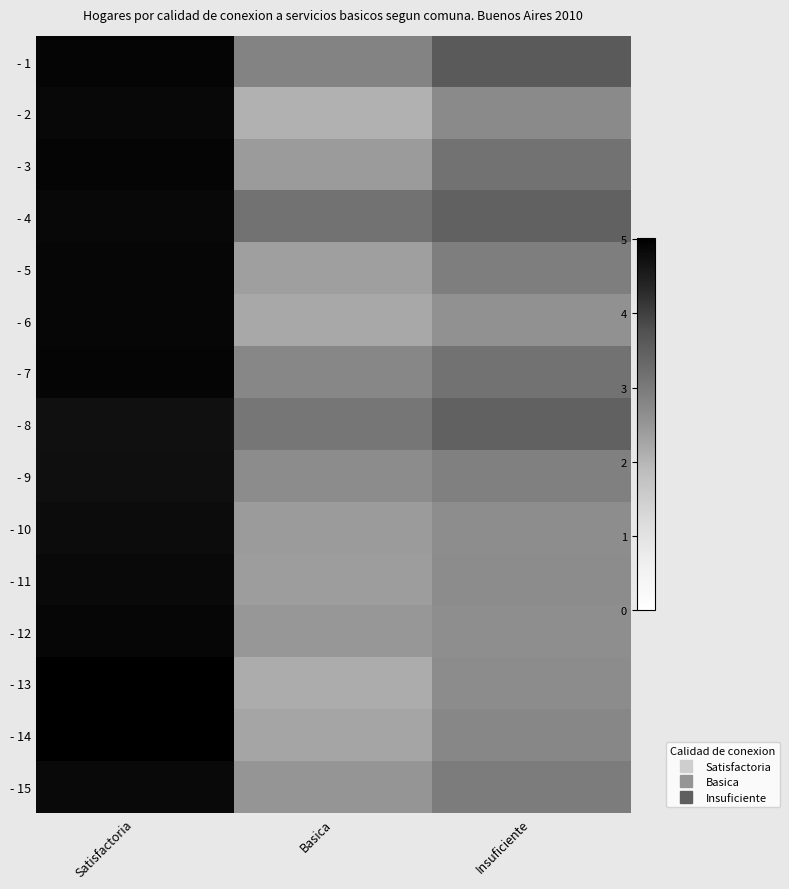

How many data points does each series have?

3